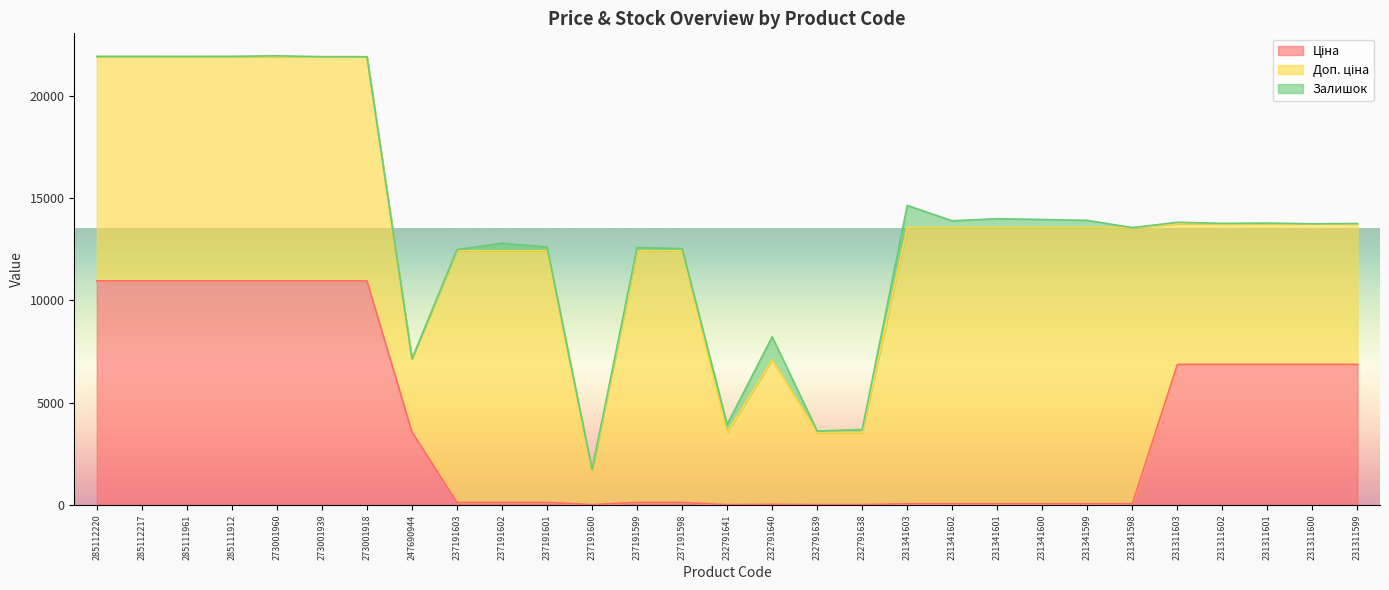

True or false: Доп. ціна has a value of 21704.0 at 231341603.

False